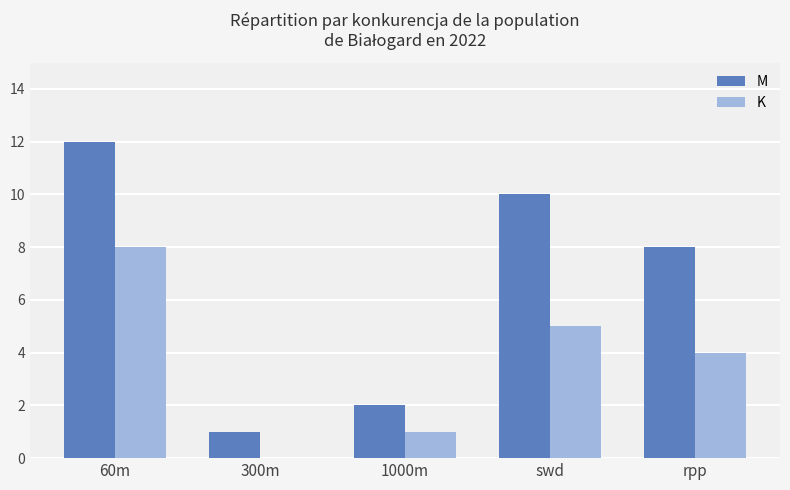

Read the K value at swd.

5